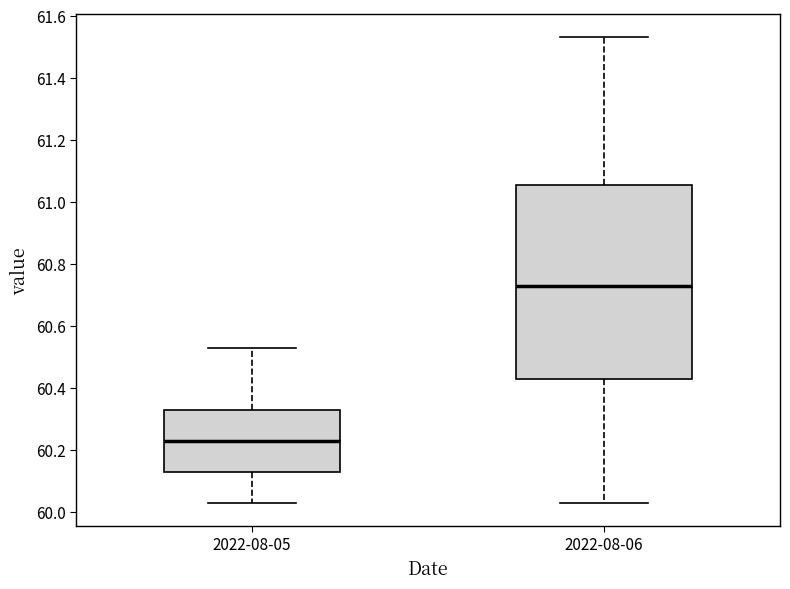

Which box's median line is the highest?

2022-08-06